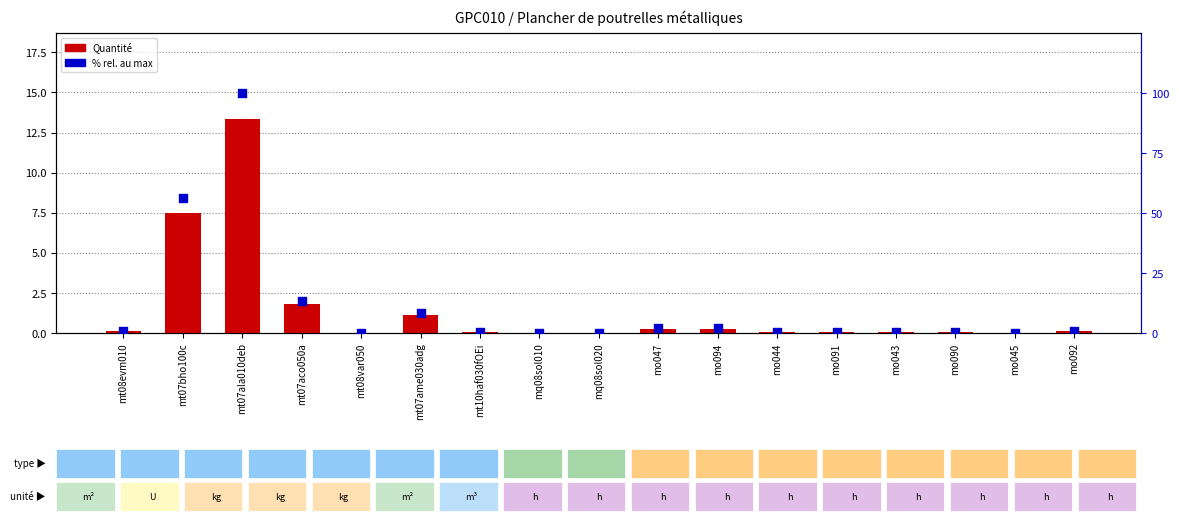

What is the total value across all series at mt07aco050a?

15.3